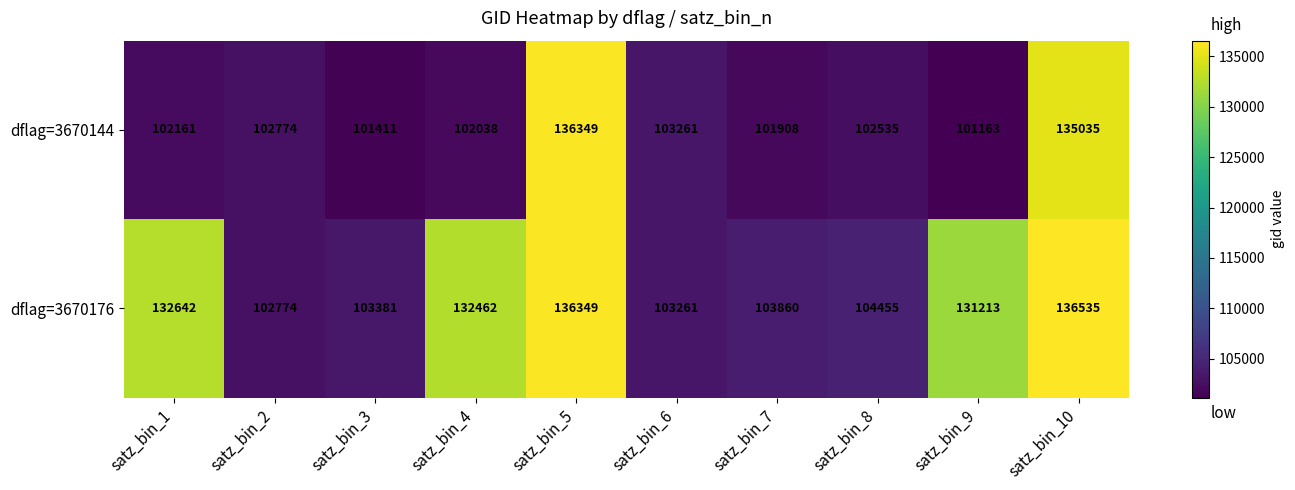

At which category is the sum across all series the highest?

satz_bin_5